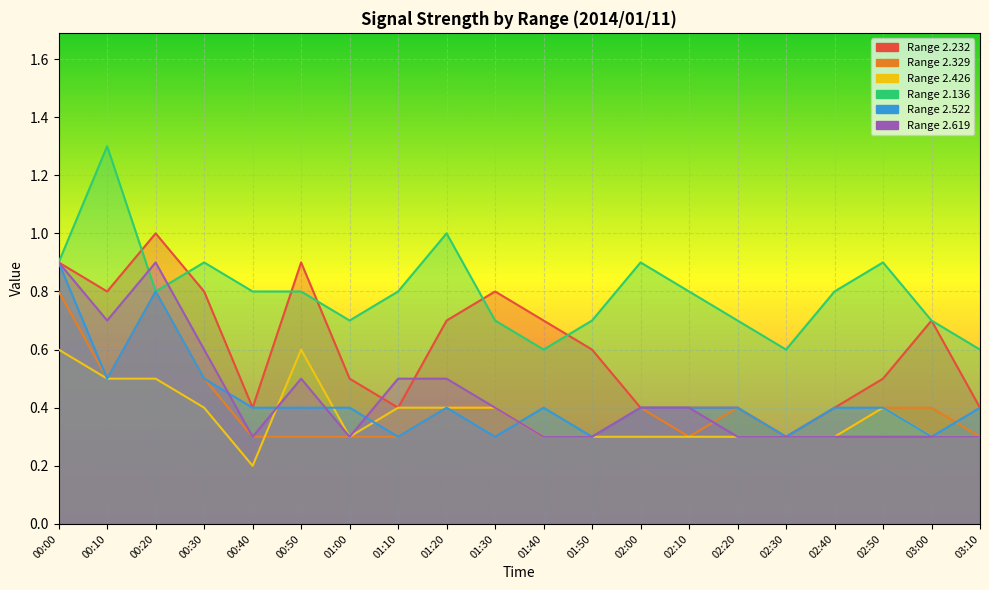

What is the average value of the 2.619 series?

0.4